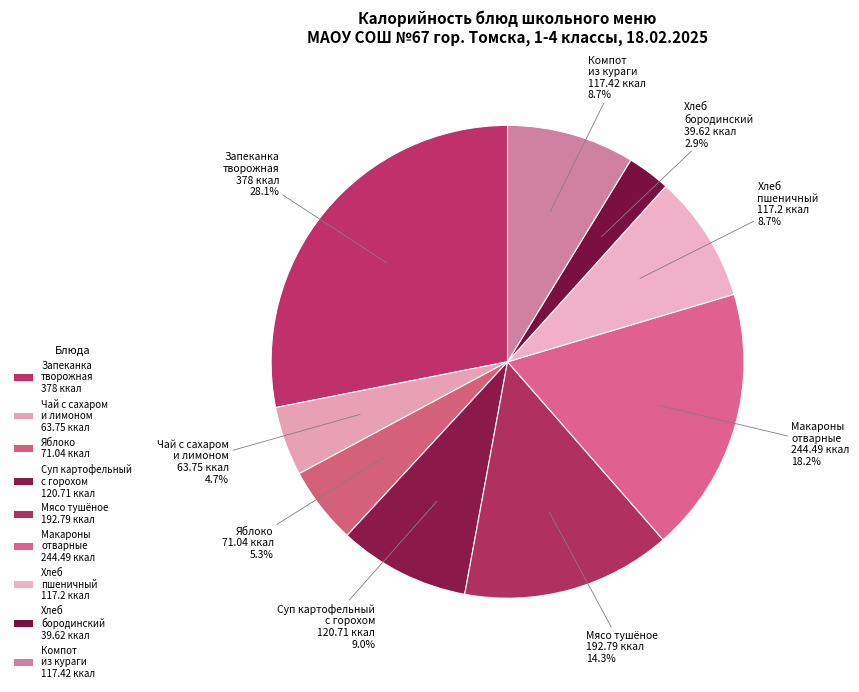

How many slices are in this pie chart?

9